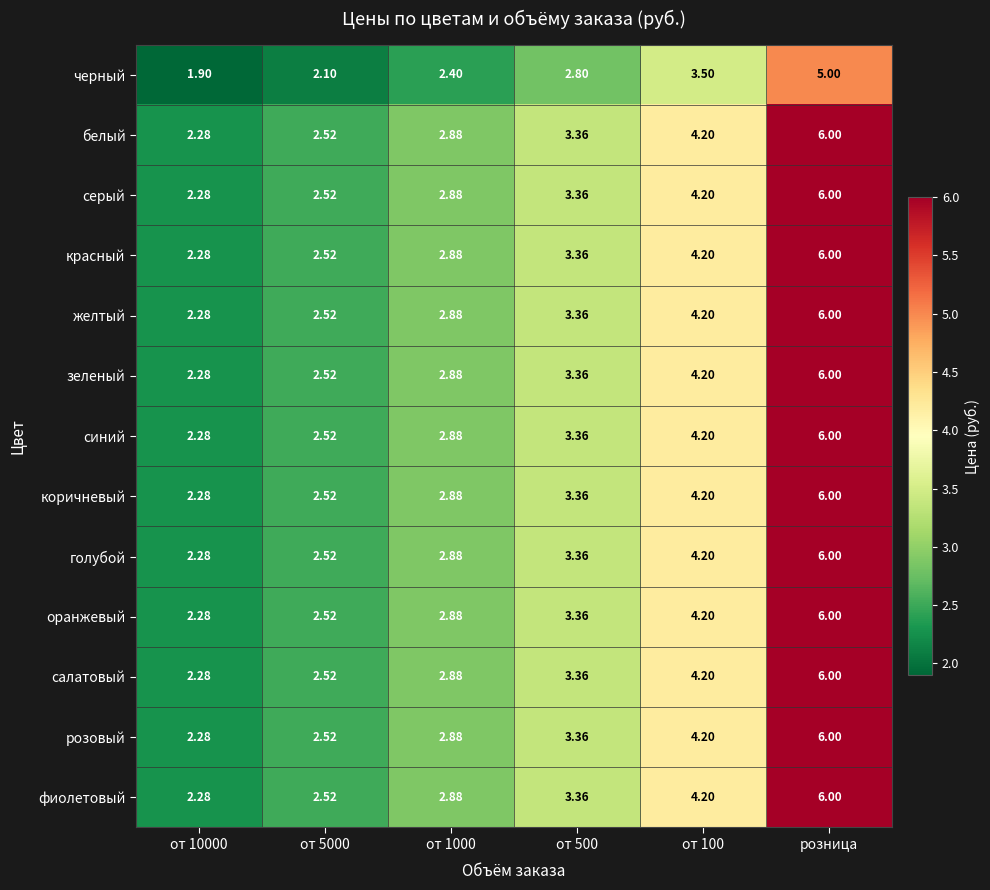

Is the value of желтый at от 10000 greater than the value of зеленый at от 500?

No